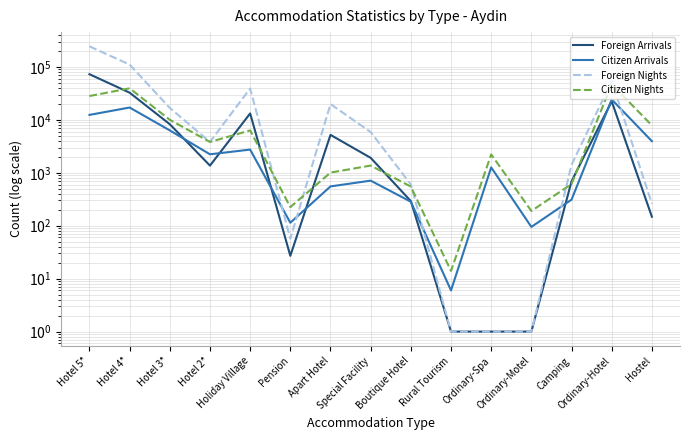

What position from the right is Special Facility?

8